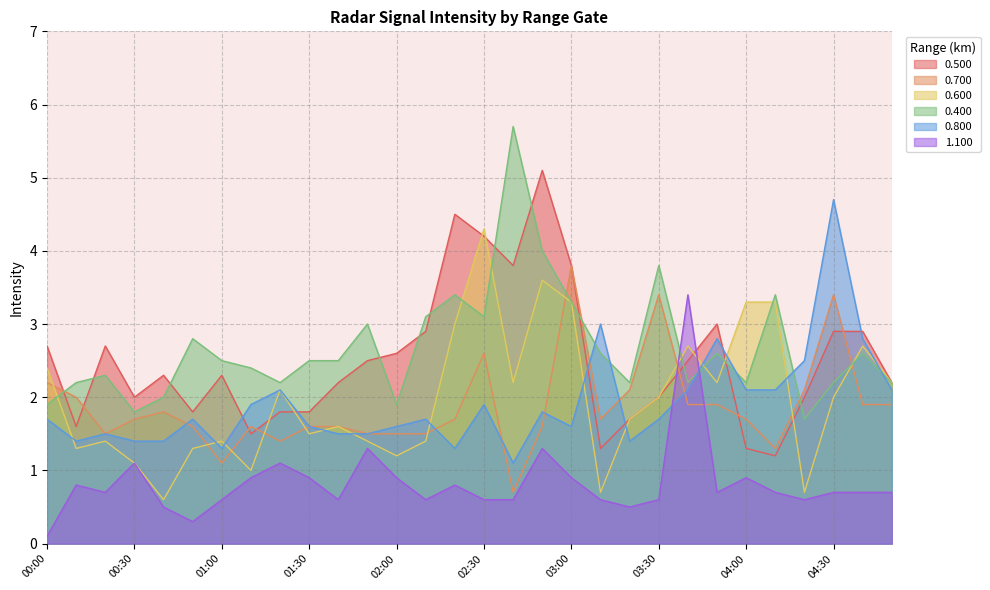

How many data points in 0.400 are less than 2?

4